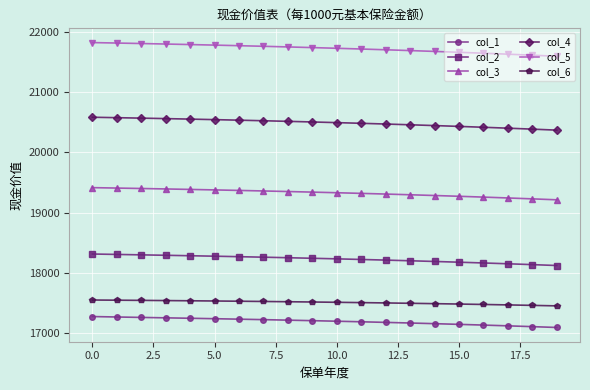

True or false: col_6 and col_2 intersect in this chart.

False